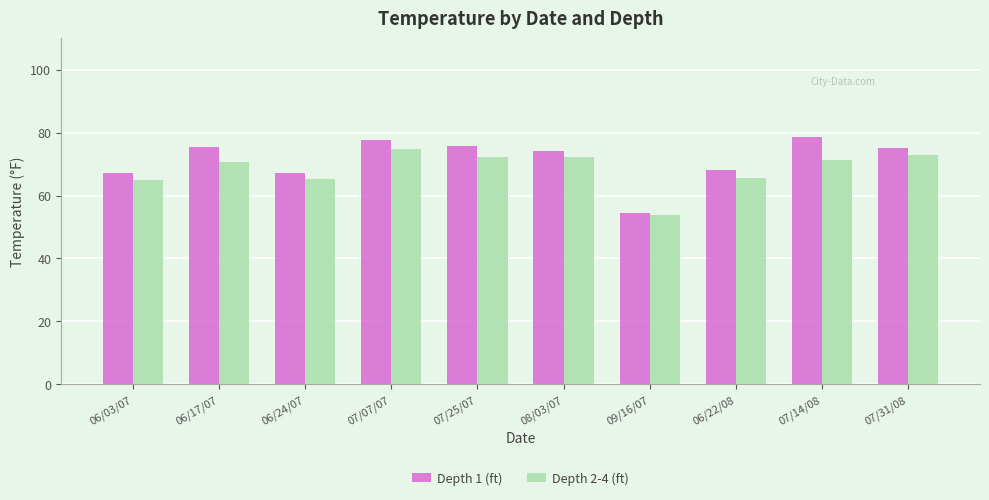

What value does the Depth 1 (ft) series have at 09/16/07?

54.6